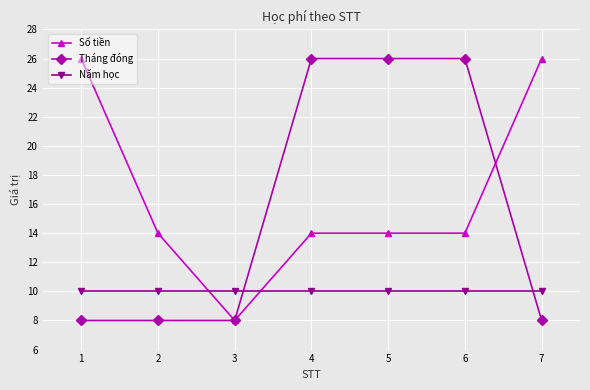

Reading left to right, list all the values displayed in this chart.

Số tiền: 1=26	2=14	3=8	4=14	5=14	6=14	7=26
Tháng đóng: 1=8	2=8	3=8	4=26	5=26	6=26	7=8
Năm học: 1=10	2=10	3=10	4=10	5=10	6=10	7=10